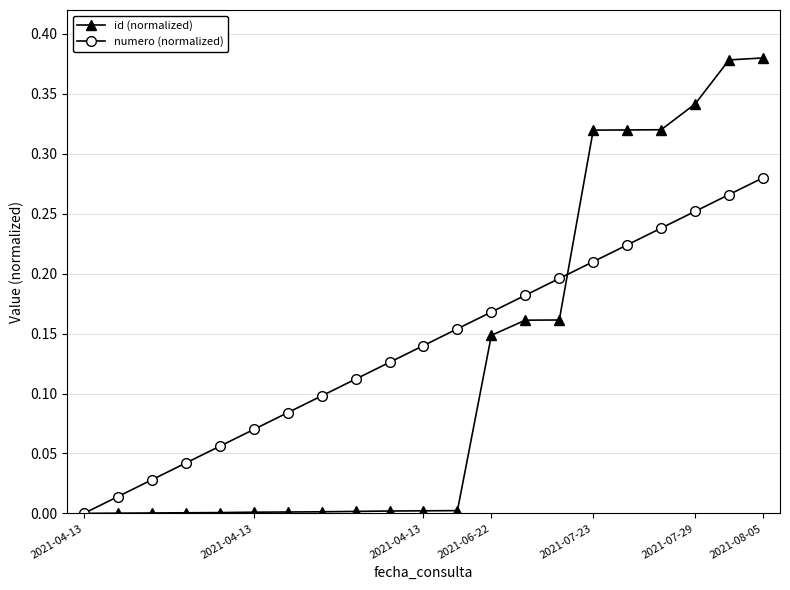

List the series in order of their overall mean, highest first.

numero (normalized), id (normalized)